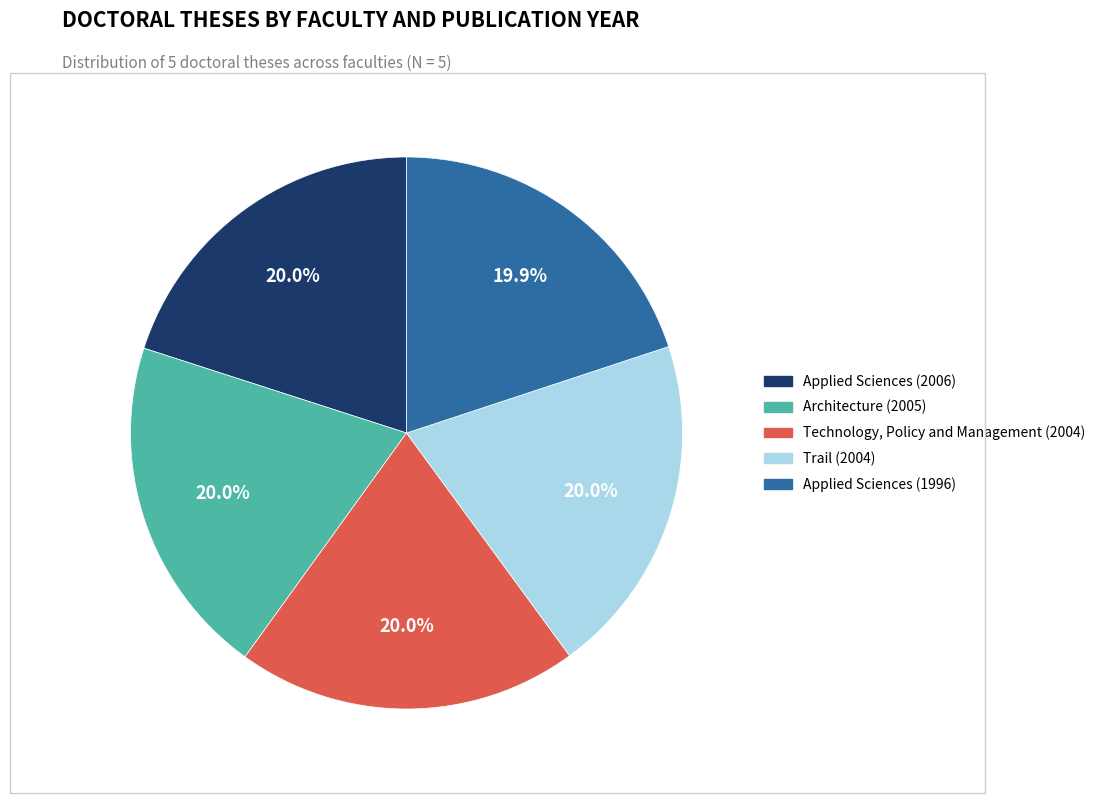

Does any single category account for the majority?

No